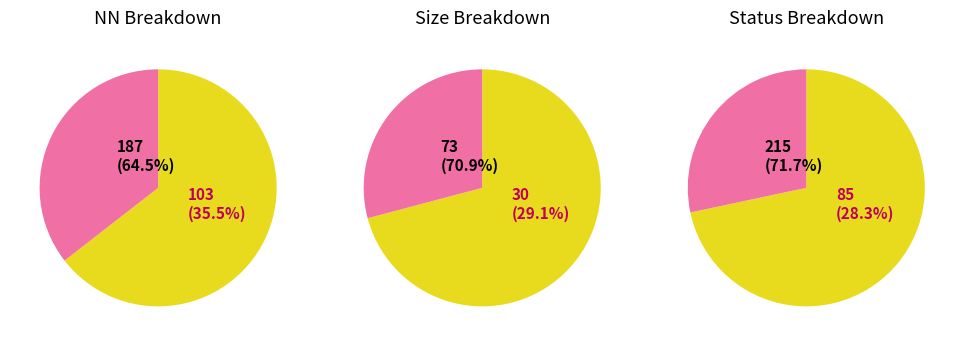

What is the ratio of the value at 02 to the value at 11?

0.4